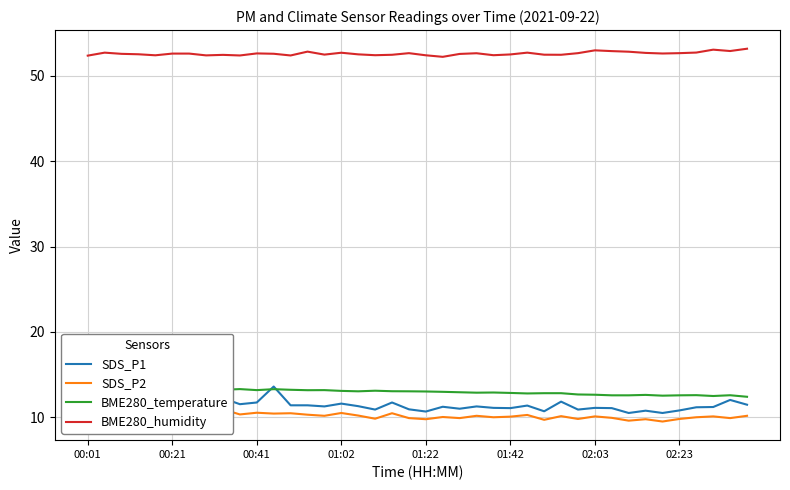

Does the chart have visible grid lines?

Yes